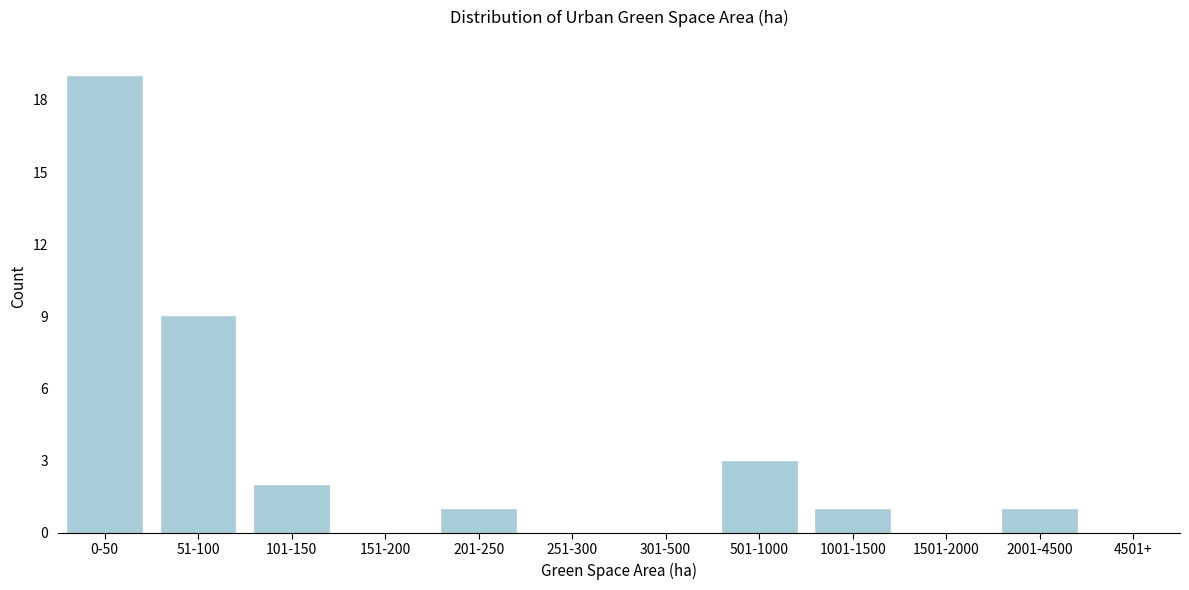

Reading left to right, list all the values displayed in this chart.

0-50=19	51-100=9	101-150=2	151-200=0	201-250=1	251-300=0	301-500=0	501-1000=3	1001-1500=1	1501-2000=0	2001-4500=1	4501+=0